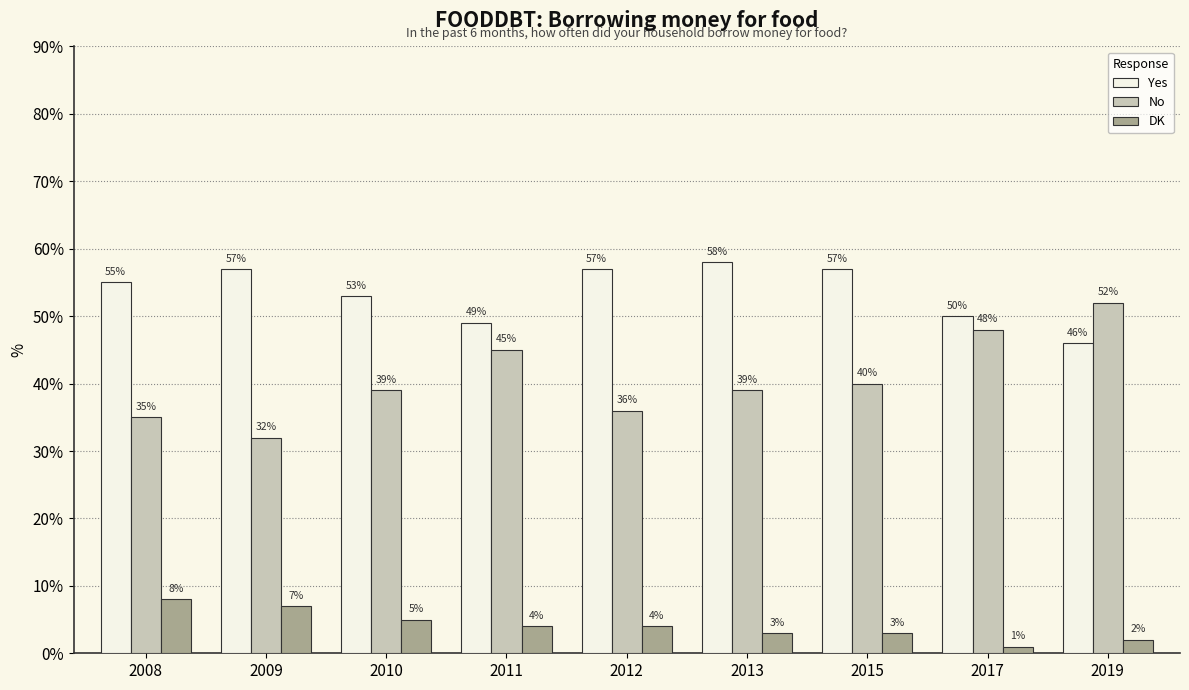

What is the minimum value for DK?

1